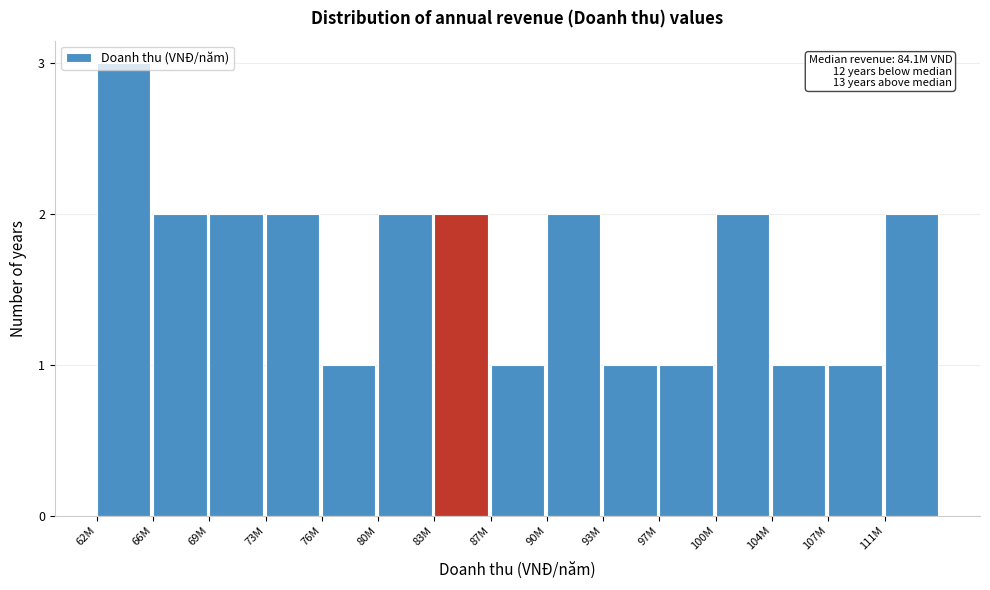

What position from the right is 104M?

3